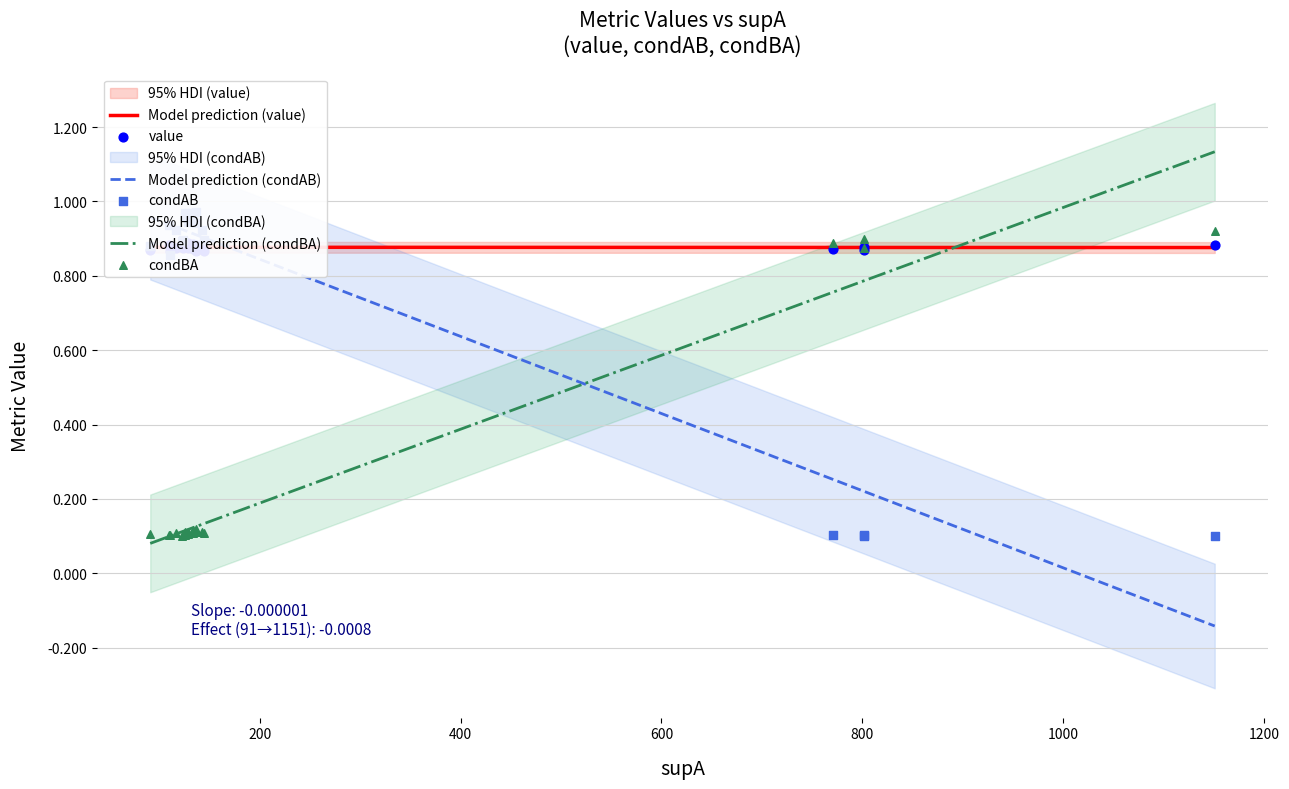

At how many categories does at least one series exceed 0?

20